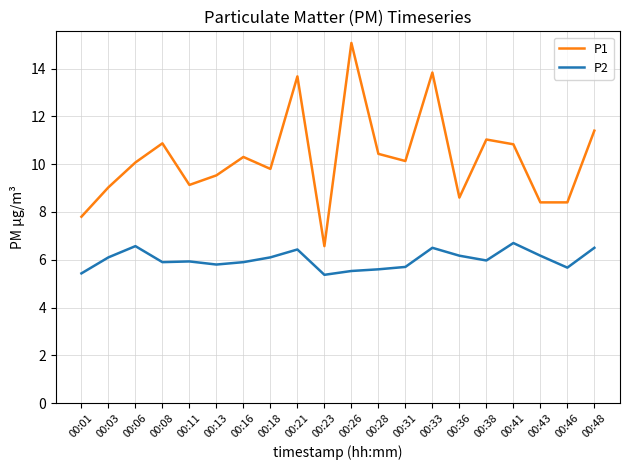

What is the maximum value for P2?

6.7